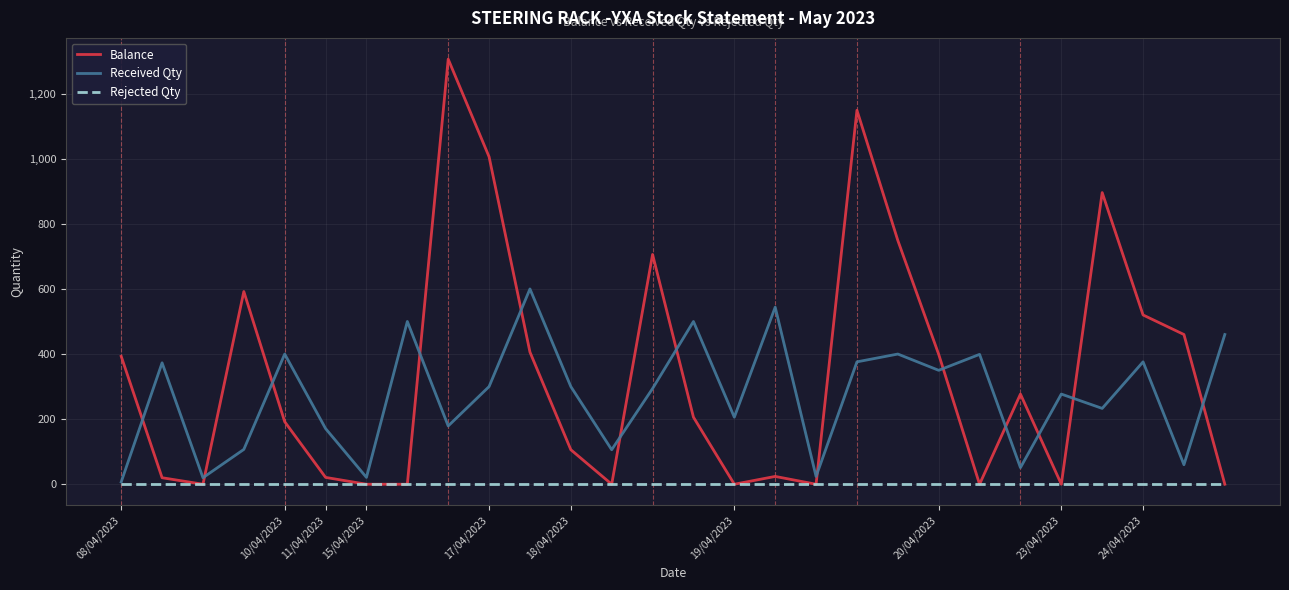

Count the number of data series in this chart.

3